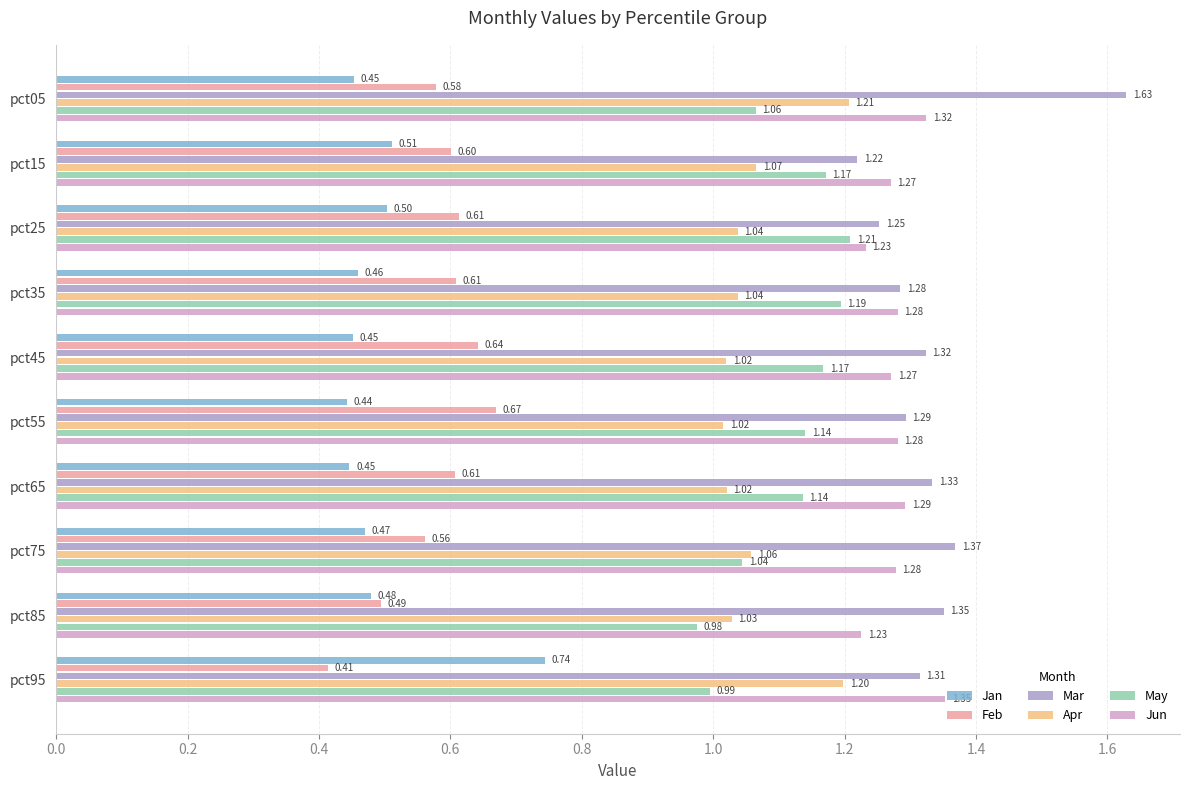

Which series has the largest range (max minus min)?

Mar